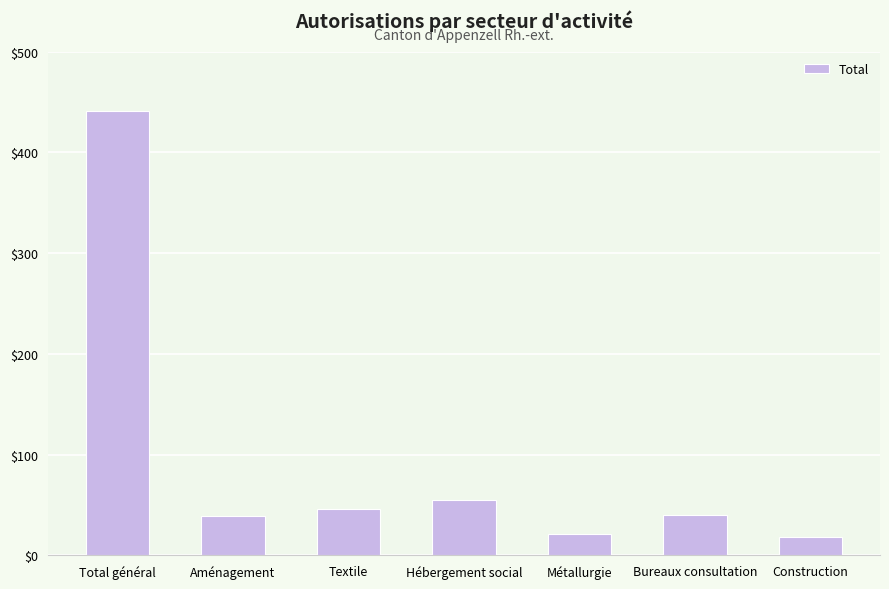

Between Construction and Bureaux consultation, which is larger?

Bureaux consultation